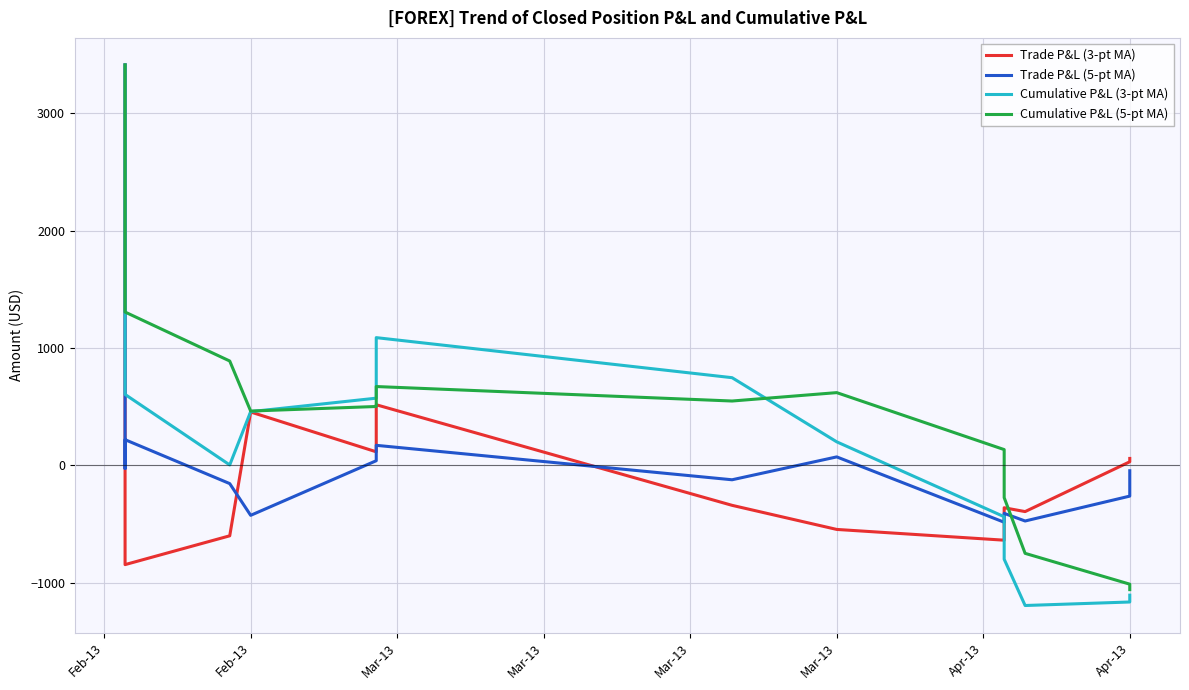

Rank the series by their maximum value, from lowest to highest.

Trade P&L (3-pt MA), Trade P&L (5-pt MA), Cumulative P&L (3-pt MA), Cumulative P&L (5-pt MA)